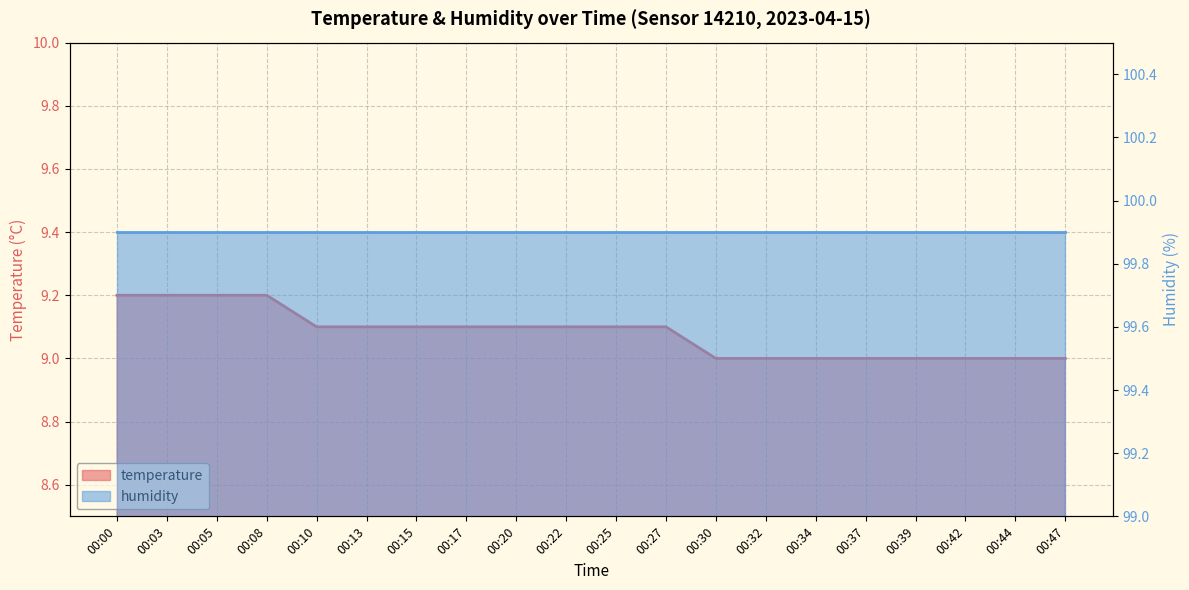

Approximately how many times larger is the value at 00:47 compared to 00:34?

1.0